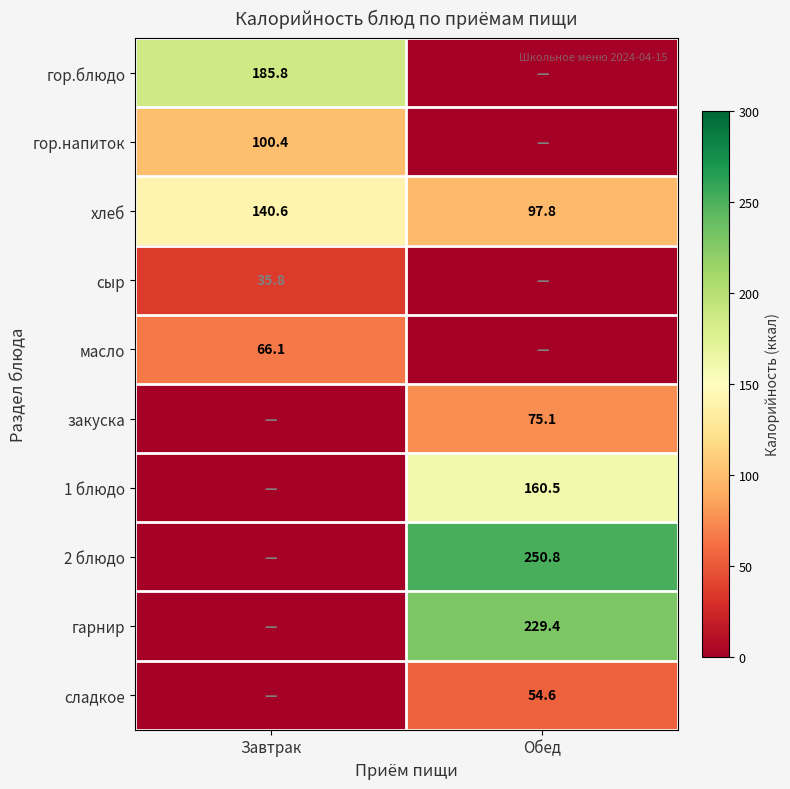

The хлеб series shows 29.5 at Обед. True or false?

False